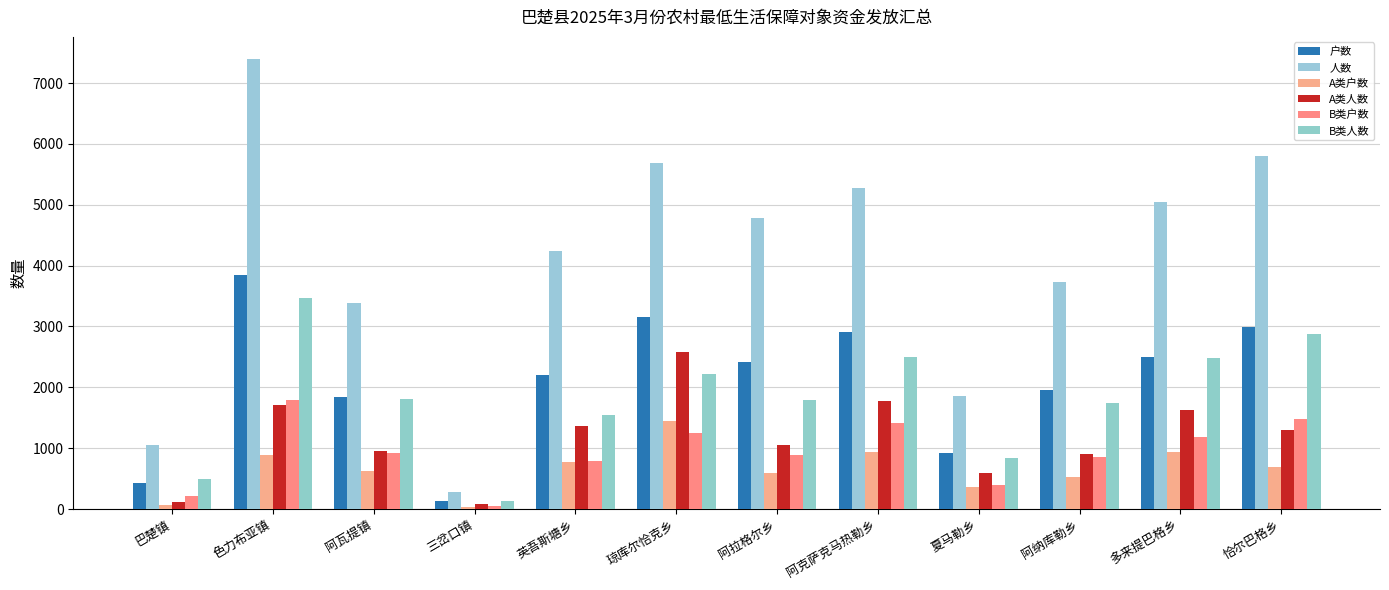

Which has a higher value, 多来提巴格乡 or 阿纳库勒乡?

多来提巴格乡